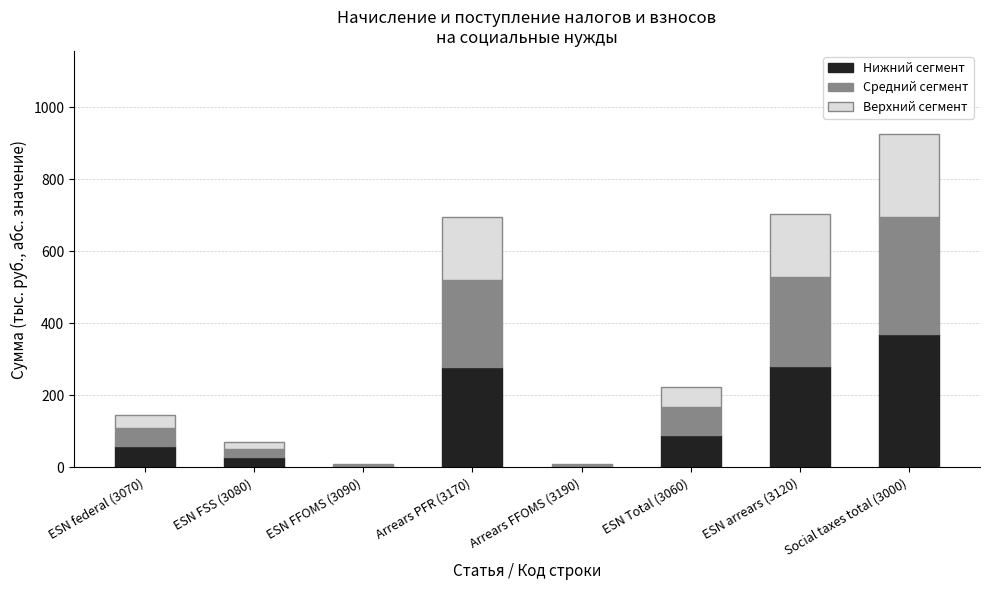

At which category is the sum across all series the highest?

Social taxes total (3000)